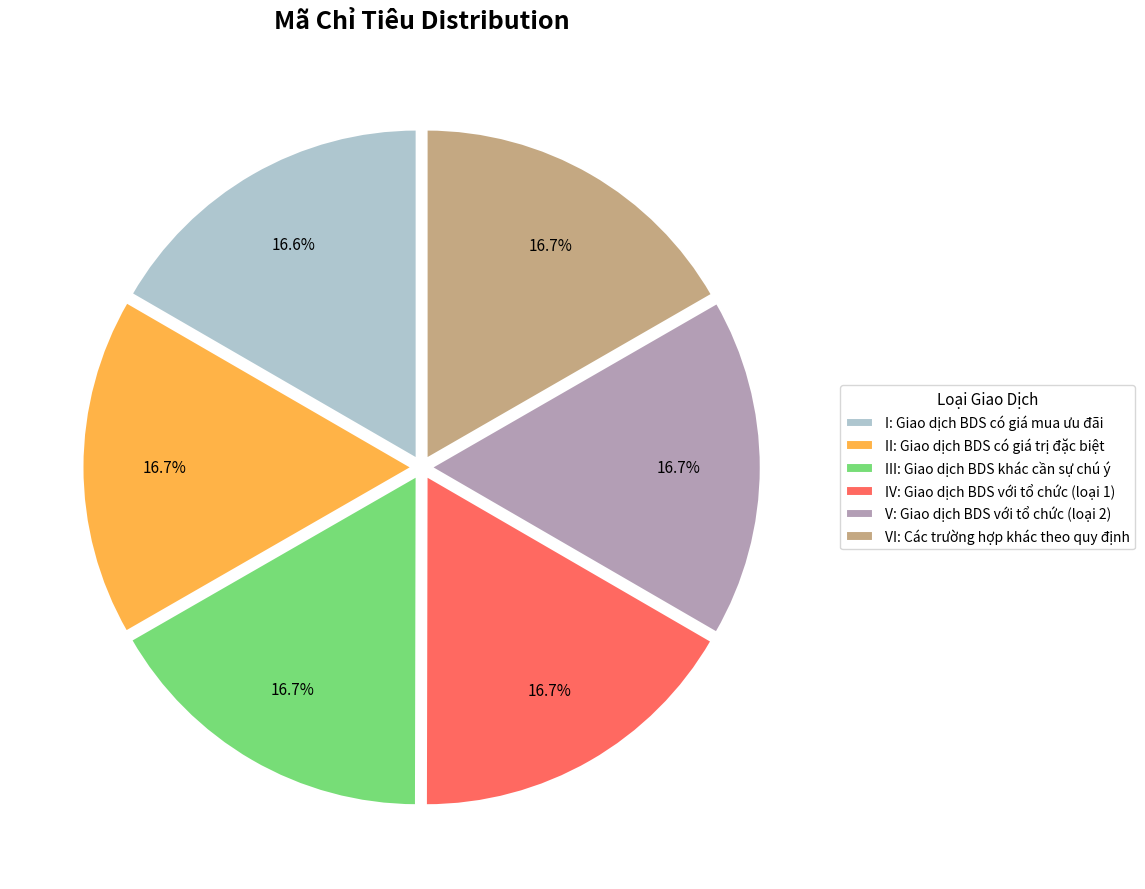

What percentage is NOT represented by VI: Các trường hợp khác theo quy định?

83.3%